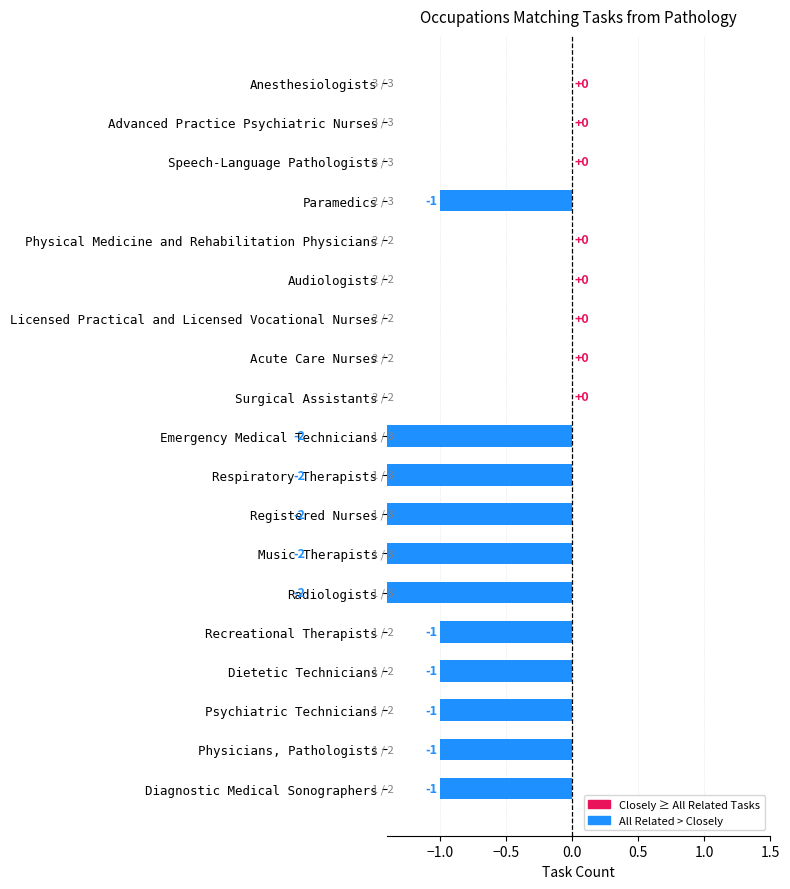

List the series in order of their peak value, highest first.

Closely Related Tasks, All Related Tasks